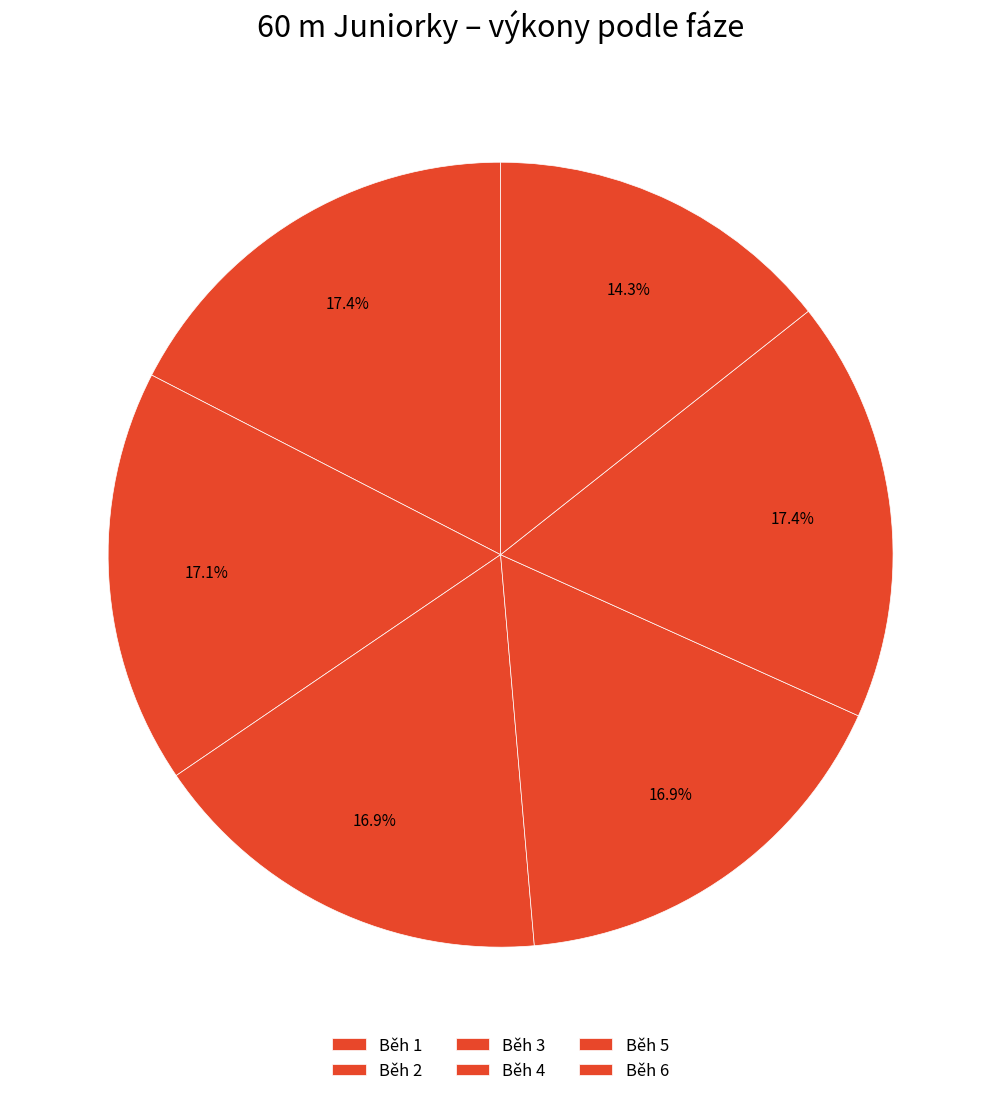

How many segments does this pie chart have?

6